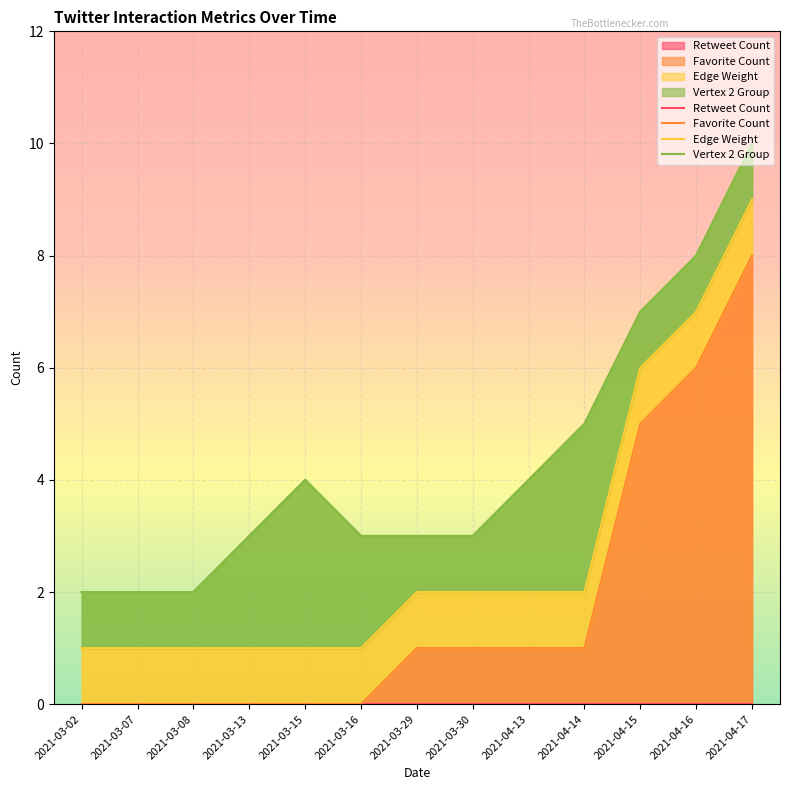

Which category has the lowest value across all series?

2021-03-02